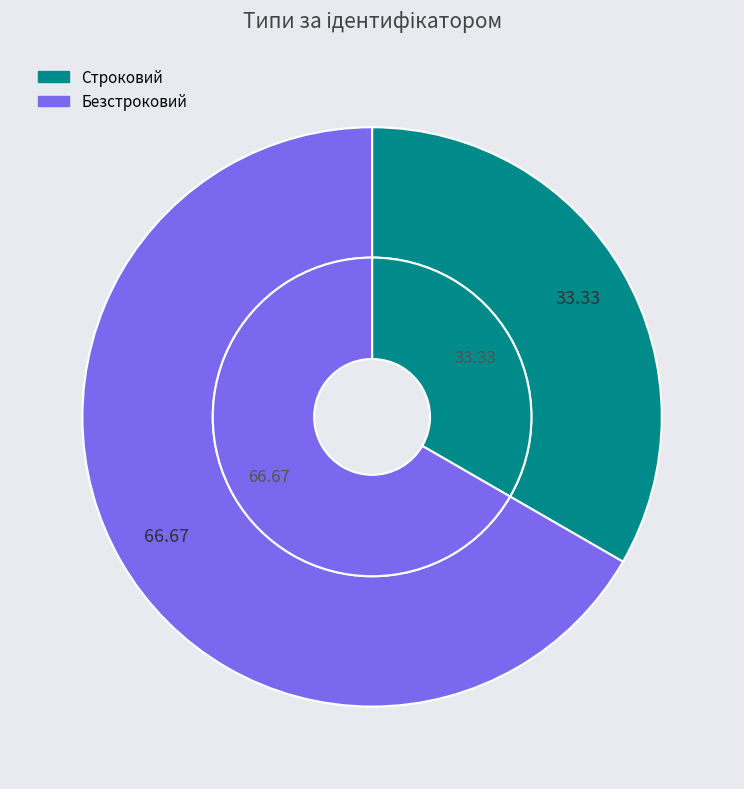

True or false: Безстроковий accounts for 57% of the total.

False